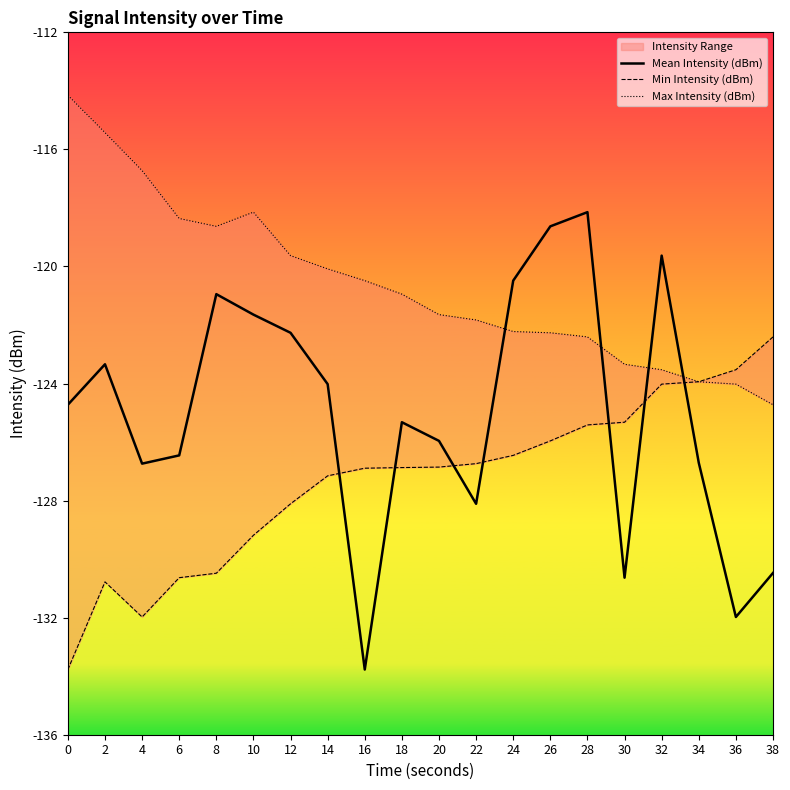

After their last crossing, which series has the higher values: Mean Intensity (dBm) or Max Intensity (dBm)?

Max Intensity (dBm)